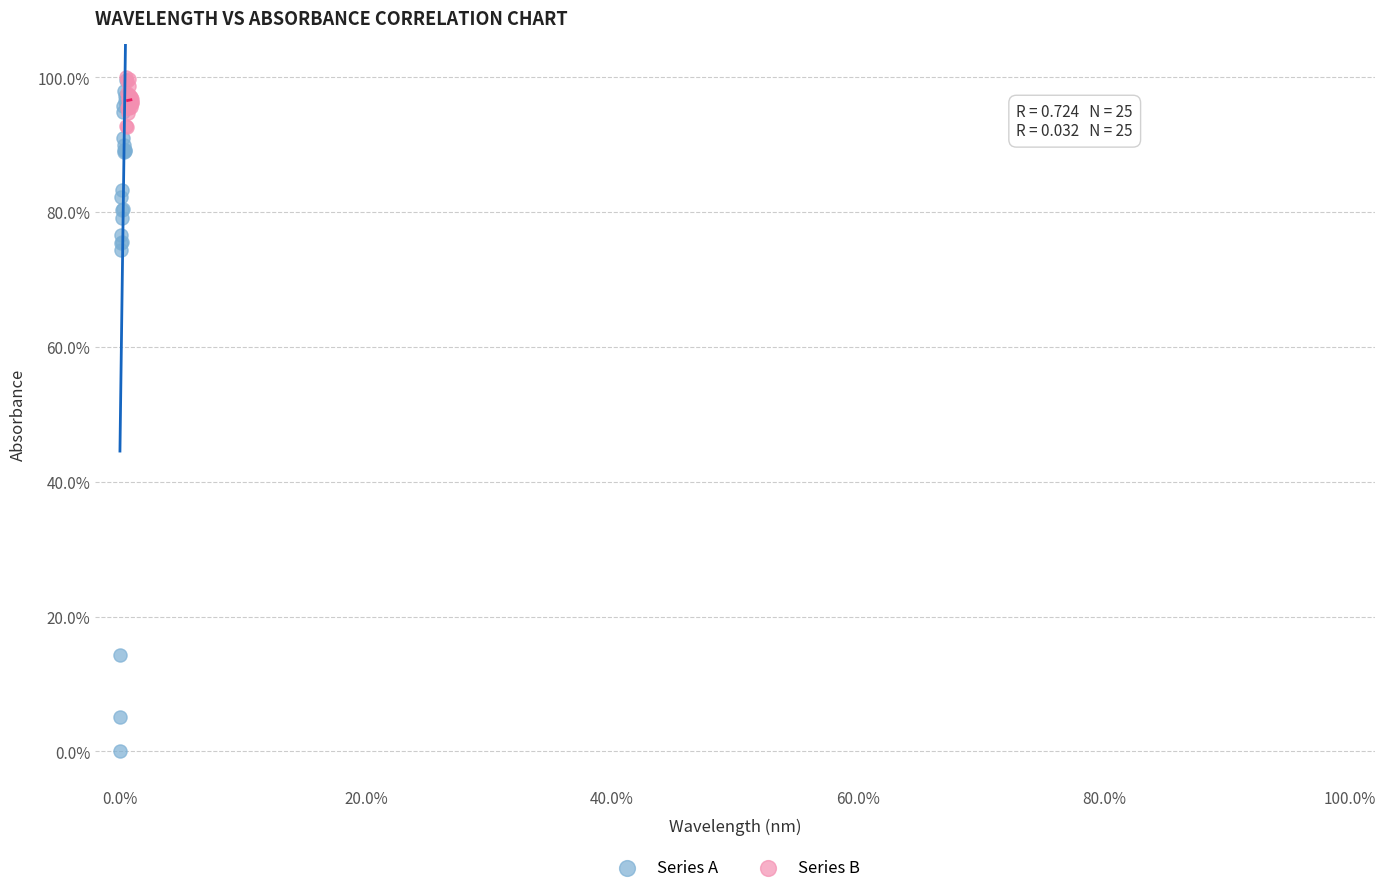

Which series has the largest Y range (max minus min)?

Series A